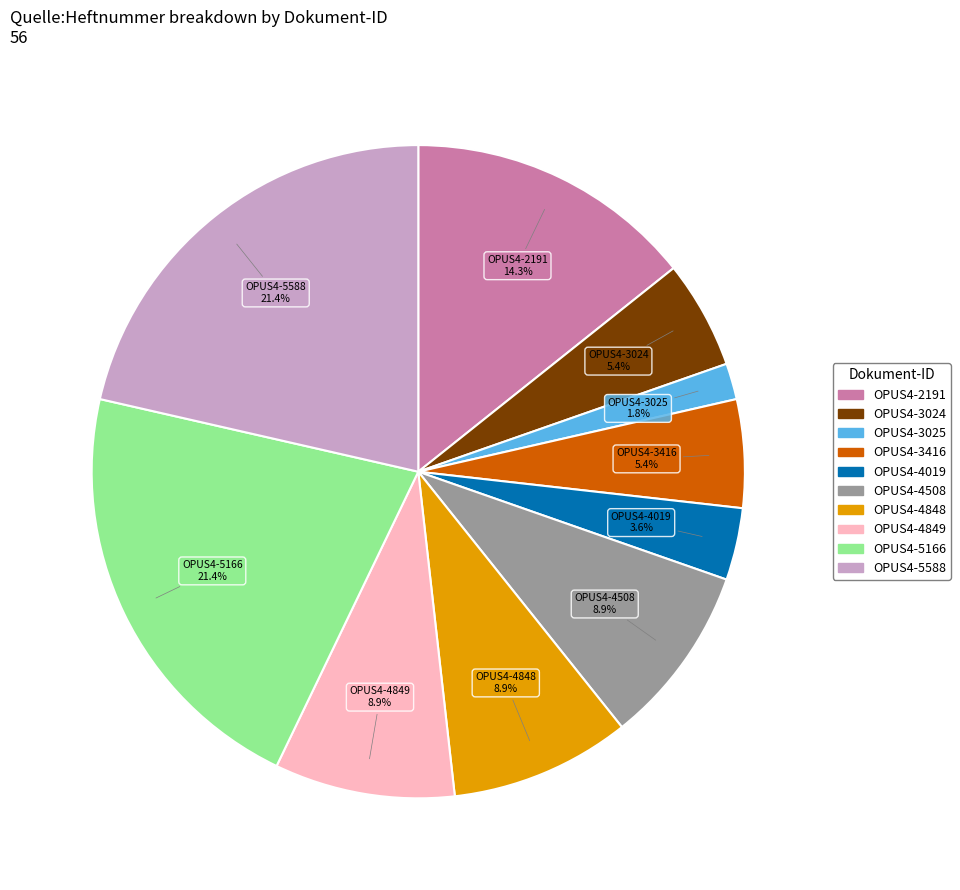

Is there any slice that represents more than half of the pie?

No